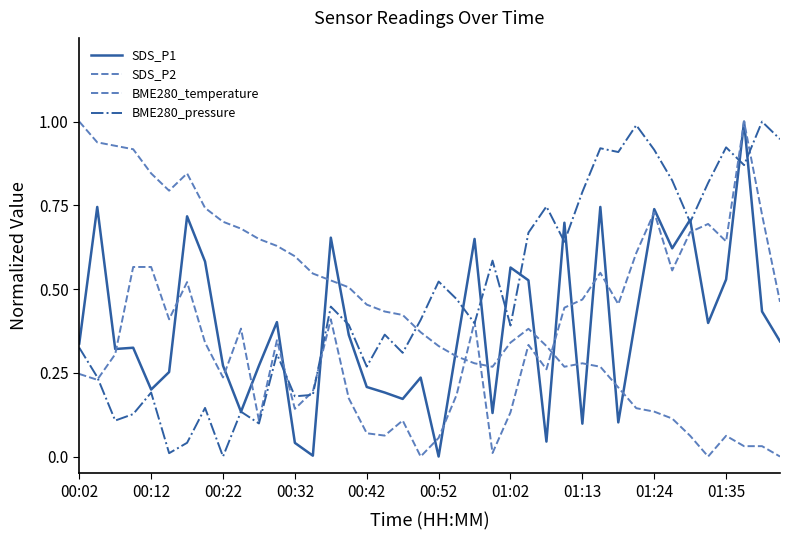

Where is the first local maximum for BME280_pressure?

00:12